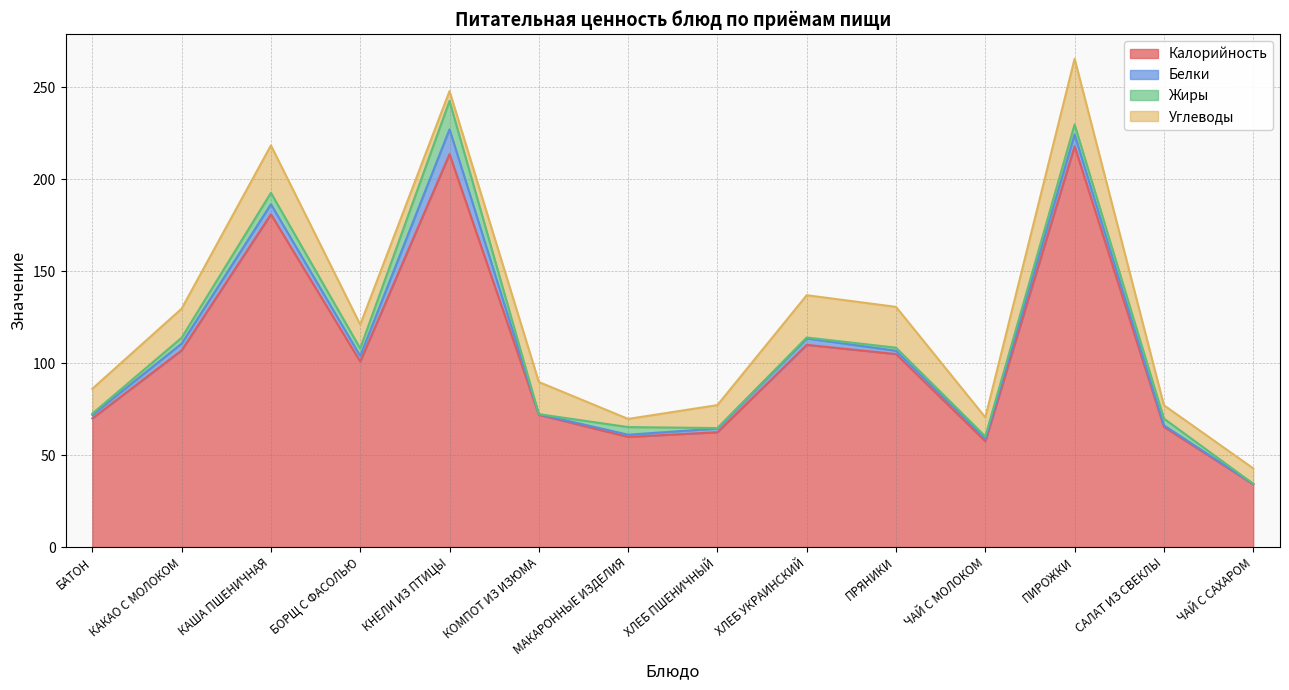

The value of Углеводы at ХЛЕБ ПШЕНИЧНЫЙ is 12.5. True or false?

True